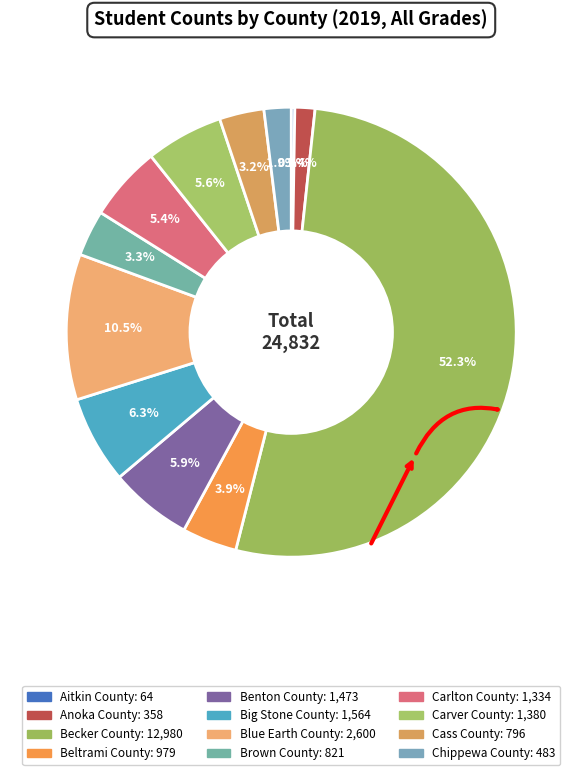

What percentage is NOT represented by Brown County?

96.7%